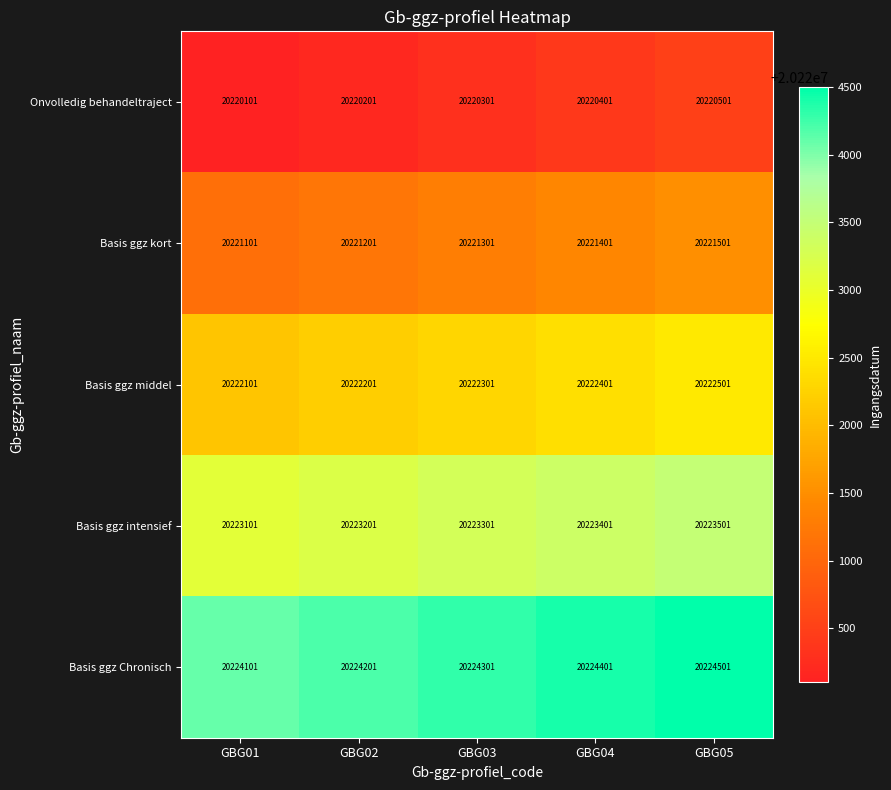

At which label is Onvolledig behandeltraject closest to 20220301?

GBG03